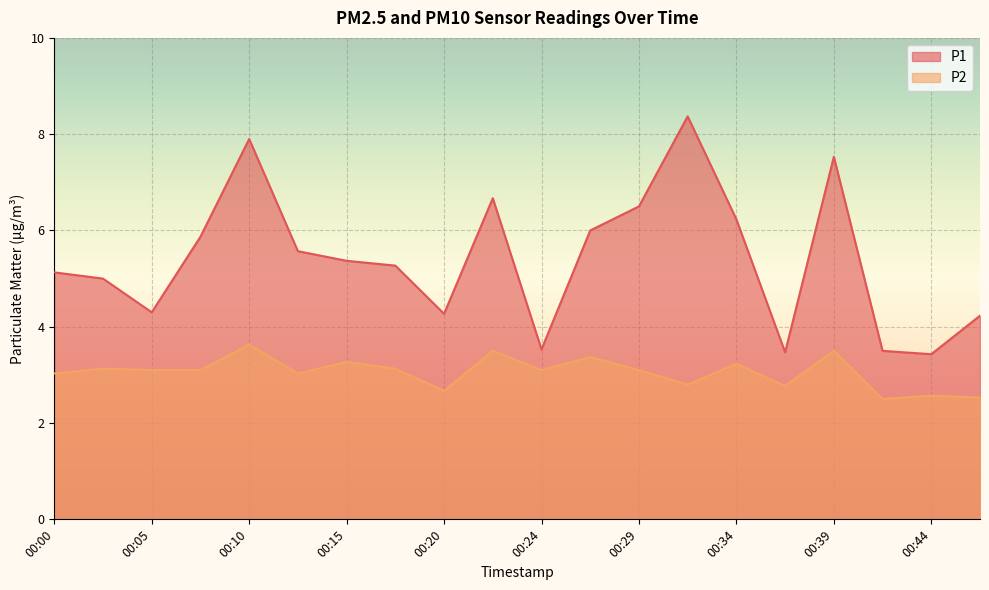

Reading left to right, list all the values displayed in this chart.

P1: 5.1	5.0	4.3	5.9	7.9	5.6	5.4	5.3	4.3	6.7	3.5	6.0	6.5	8.4	6.2	3.5	7.5	3.5	3.4	4.2
P2: 3.0	3.1	3.1	3.1	3.6	3.0	3.3	3.1	2.7	3.5	3.1	3.4	3.1	2.8	3.2	2.8	3.5	2.5	2.6	2.5